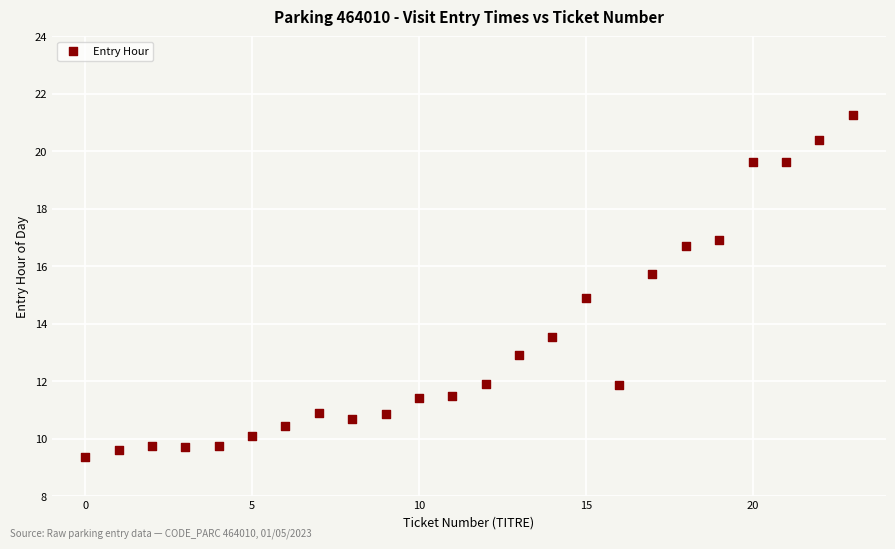

What is the range of Y values (max minus min)?

11.9